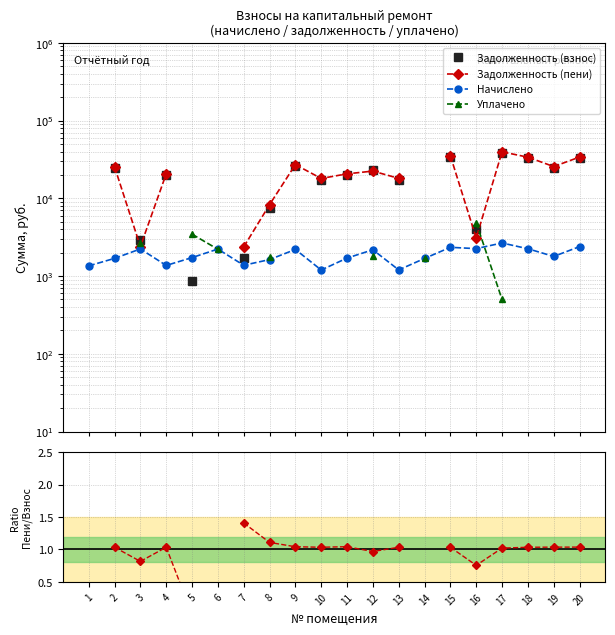

True or false: Задолженность (взнос) has a value of 24612.9 at 2.

True